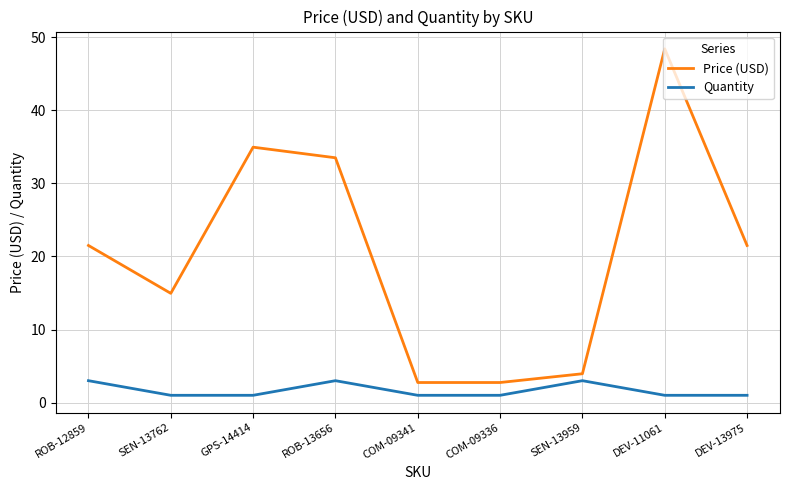

What is the total value across all series at DEV-13975?

22.5